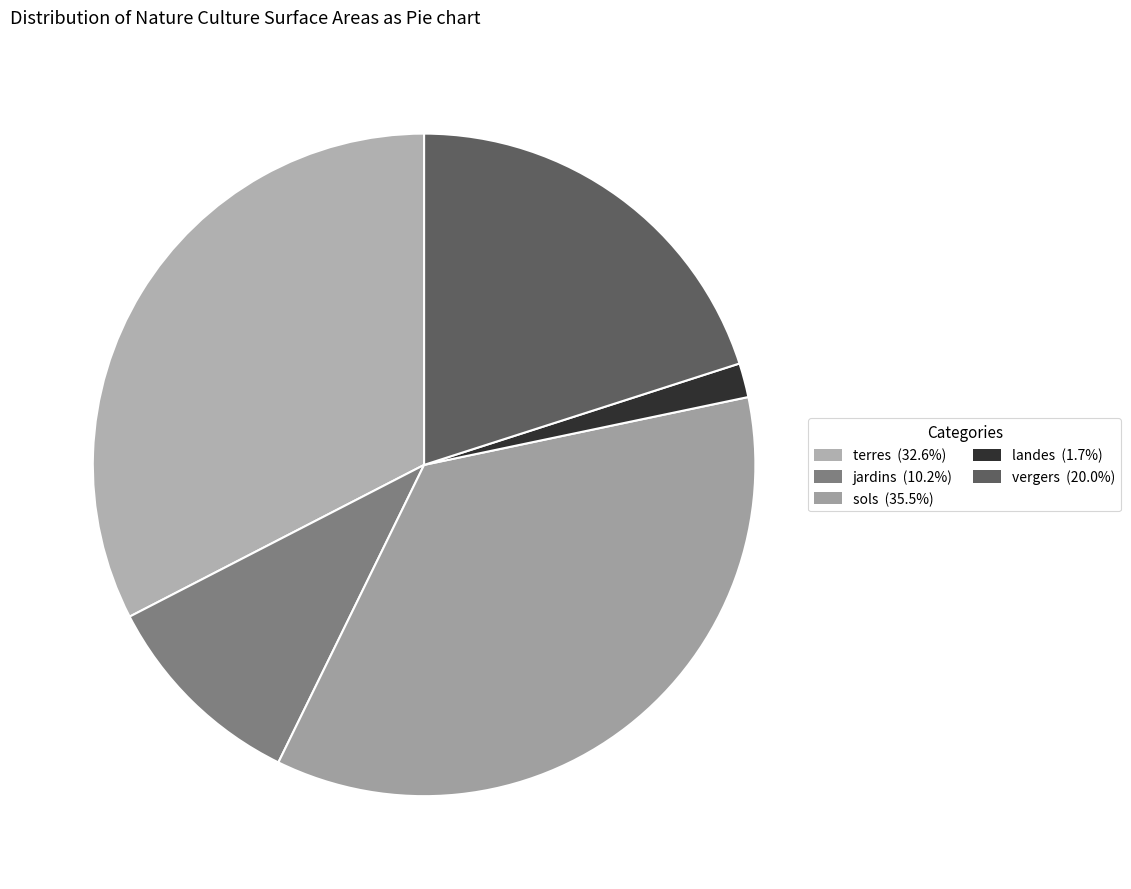

Is it true that jardins is 1% of the pie?

False